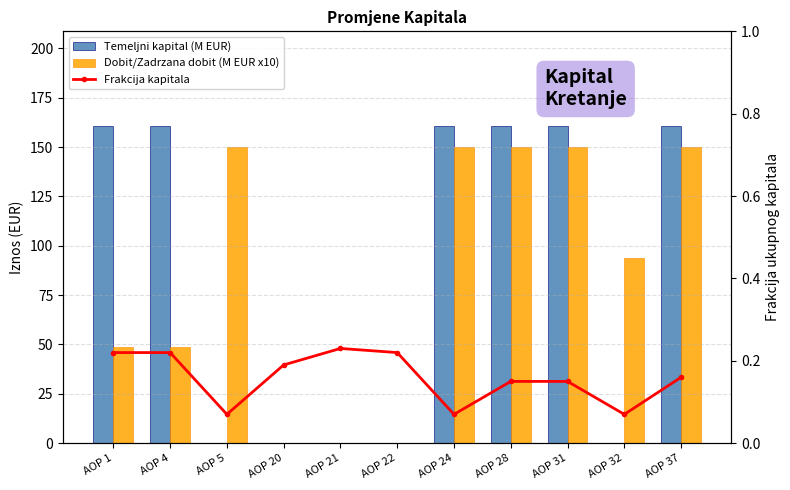

At which label is Temeljni kapital (M EUR) closest to 80?

AOP 5